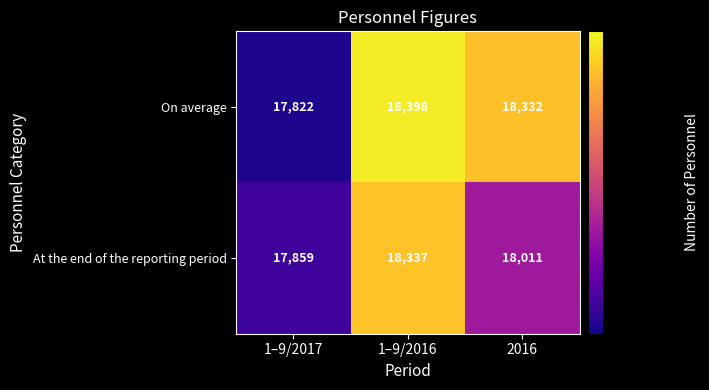

What is the maximum value for At the end of the reporting period?

18337